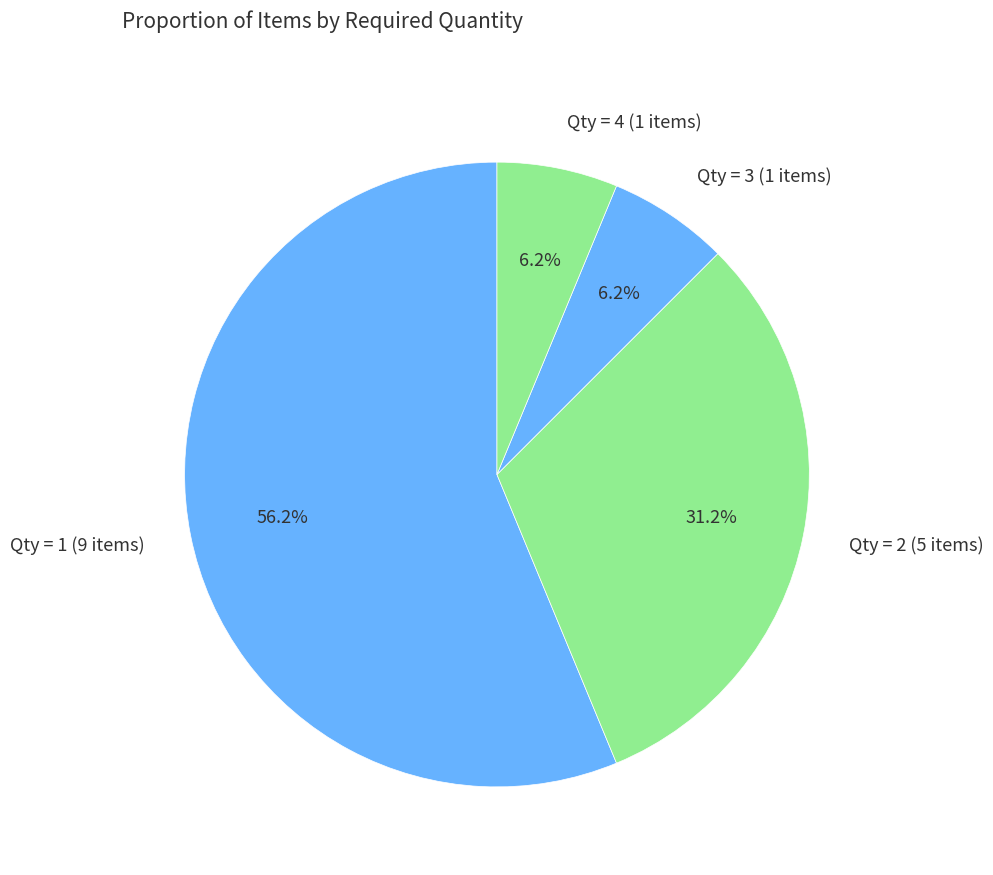

Between Qty = 2 (5 items) and Qty = 3 (1 items), which is larger?

Qty = 2 (5 items)